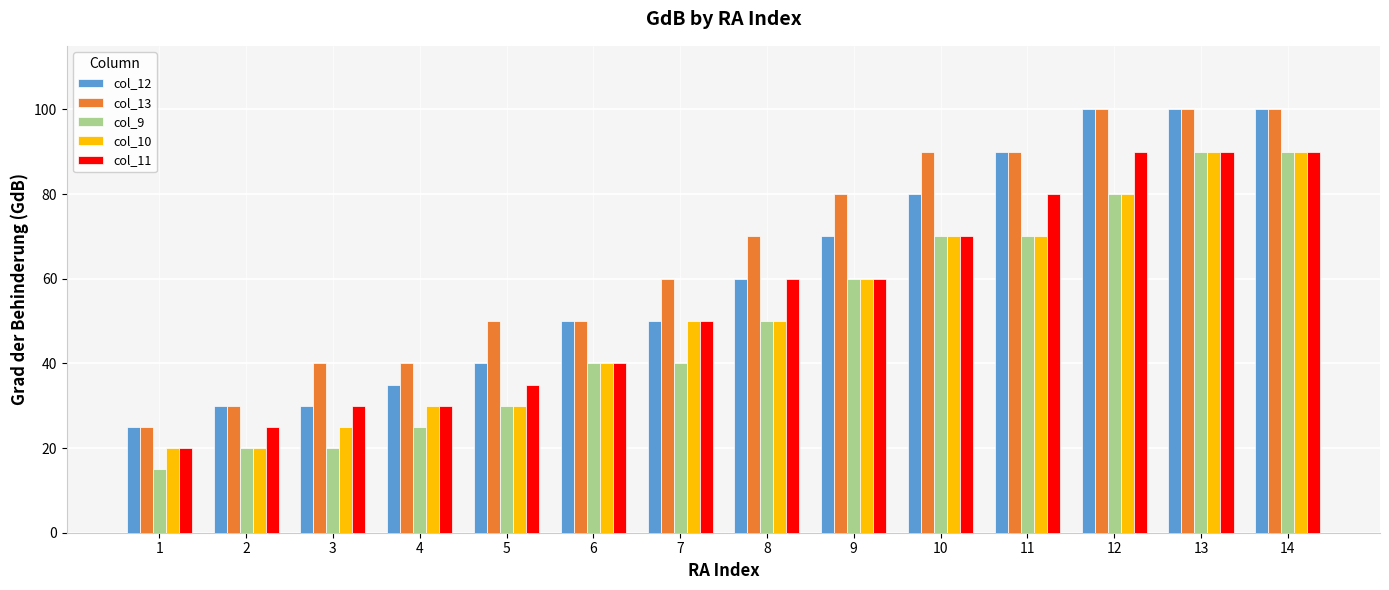

Where is col_13 nearest to the value 62?

7